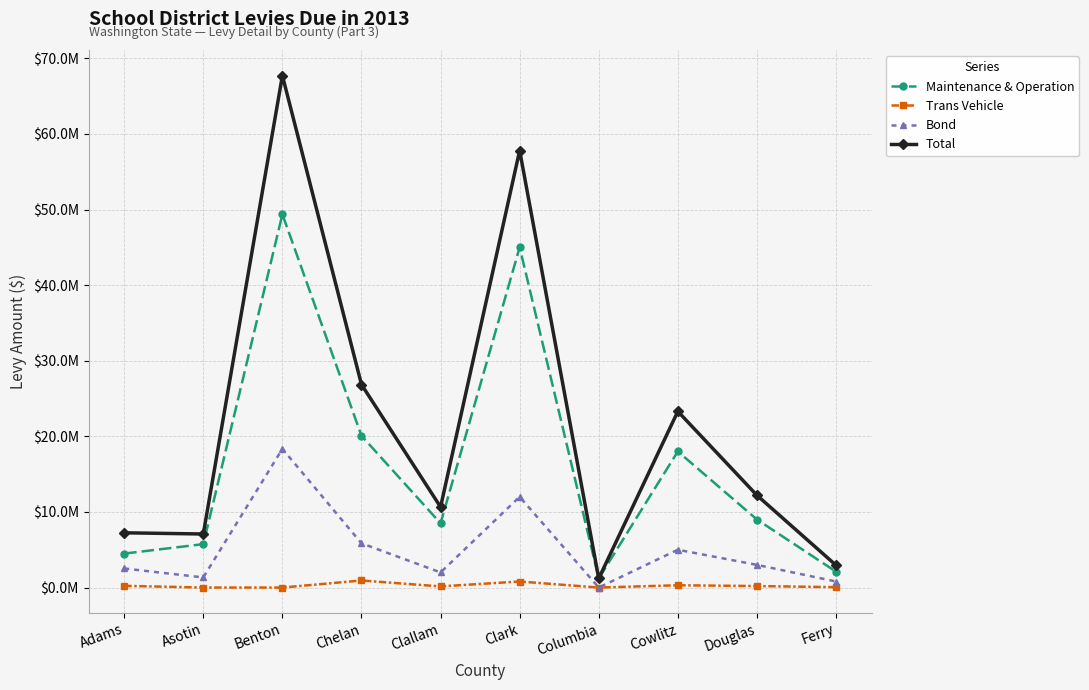

What is the label of the 3rd point from the left?

Benton